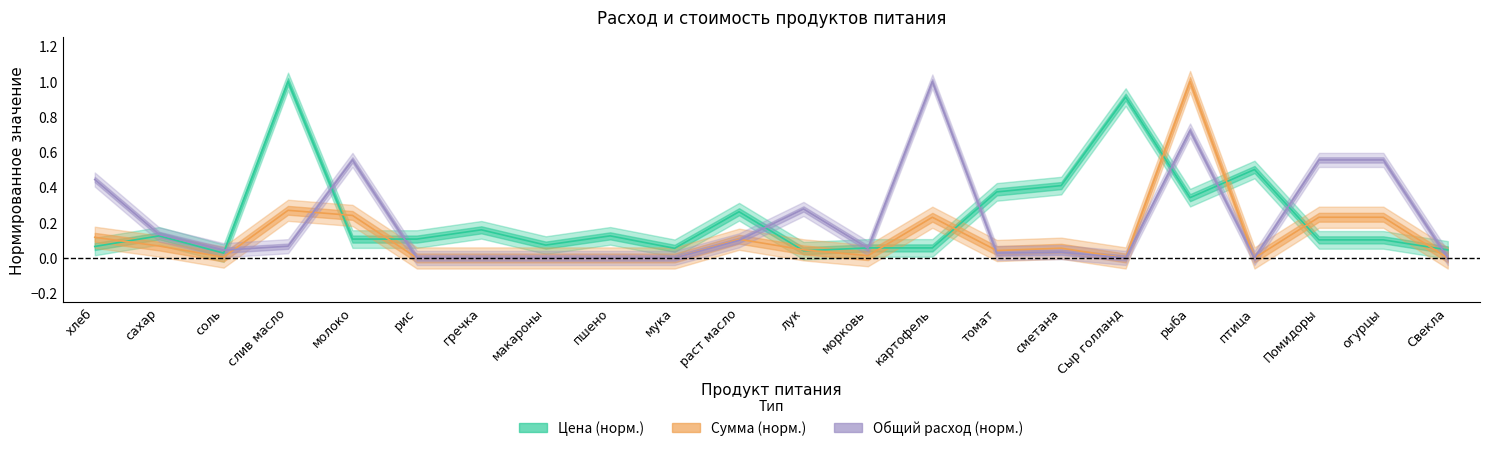

Which series has the largest total across all categories?

Цена